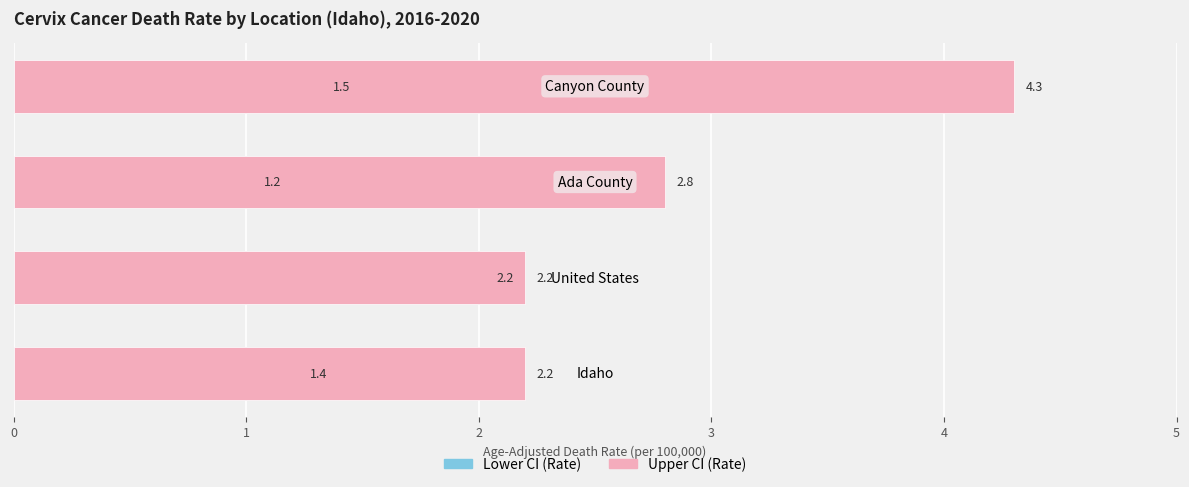

At 3, list the series in order from smallest to largest.

Lower CI (Rate), Upper CI (Rate)